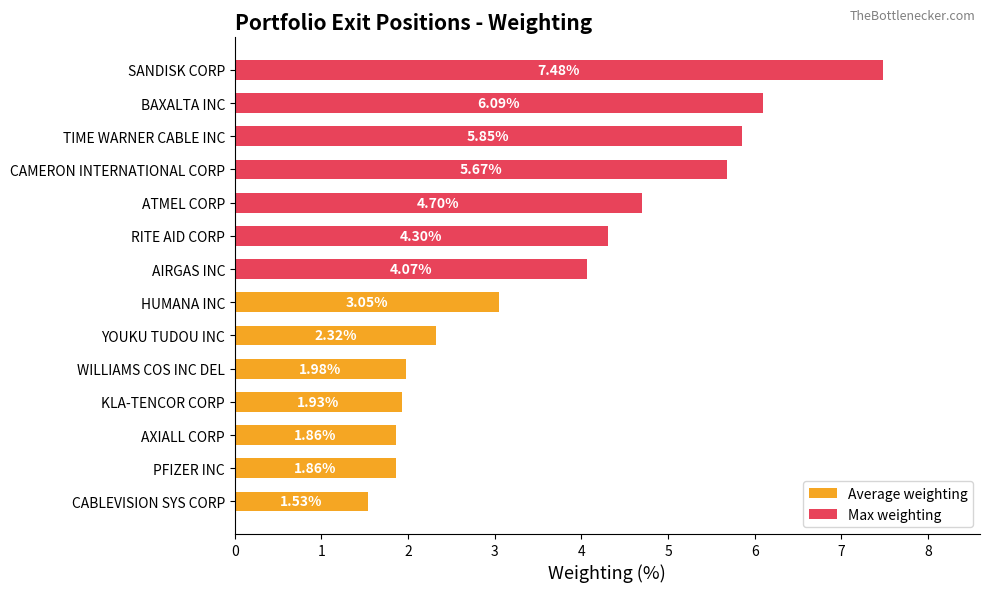

At how many categories does at least one series exceed 6?

2